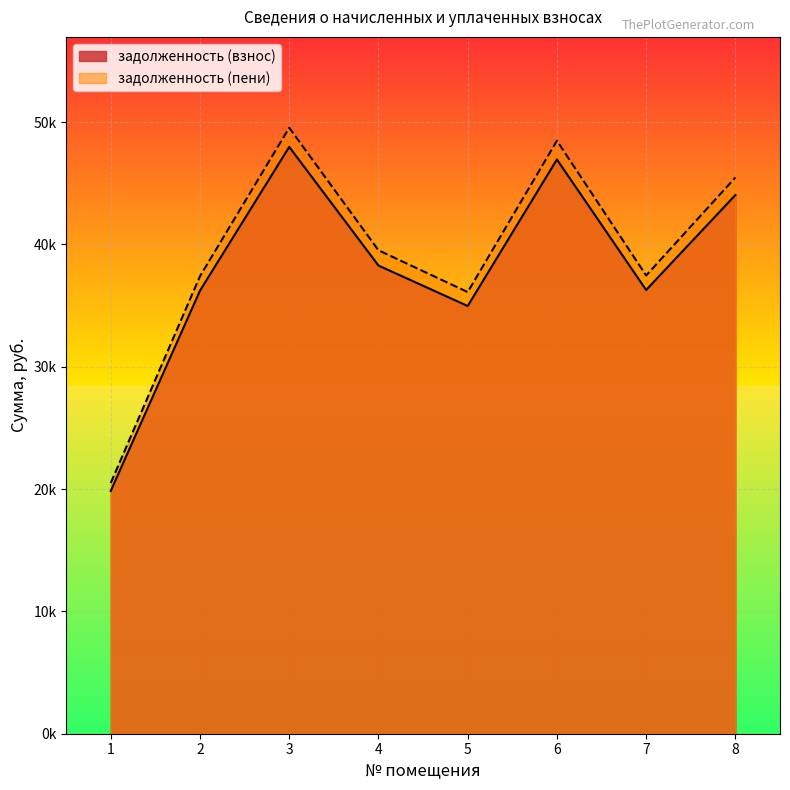

What is the minimum value for задолженность (пени)?

20495.8